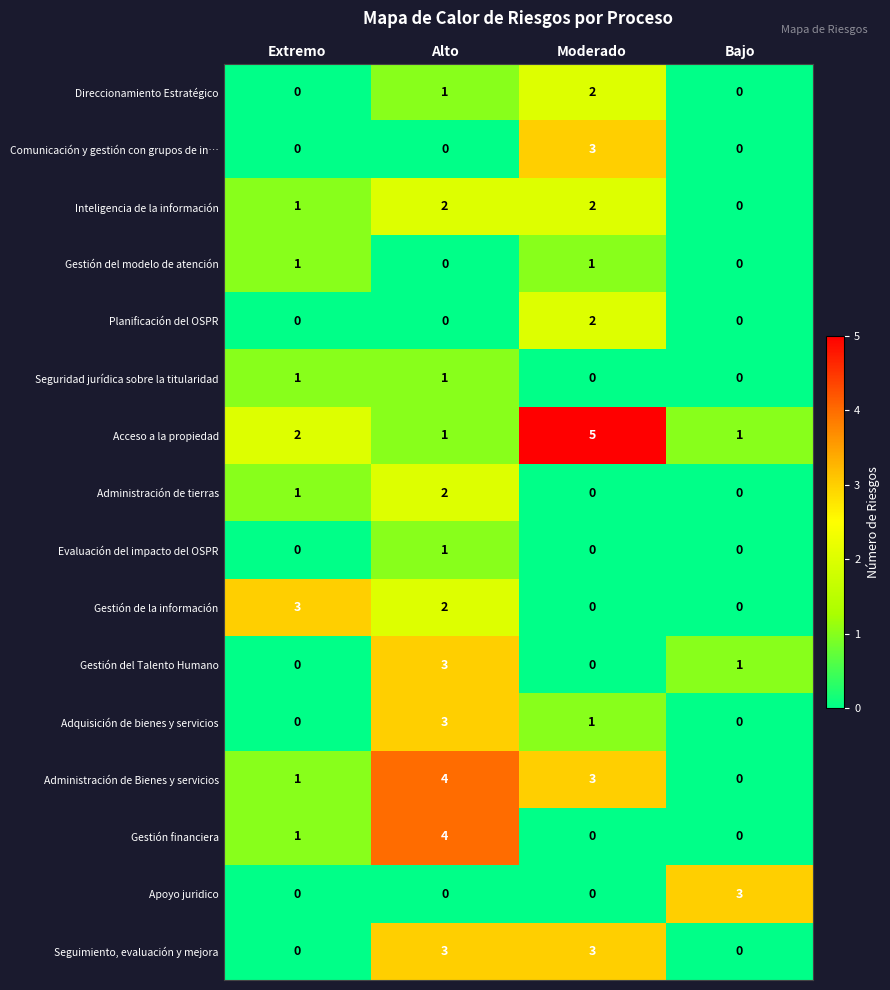

What is the difference between the highest and lowest values at Bajo?

3